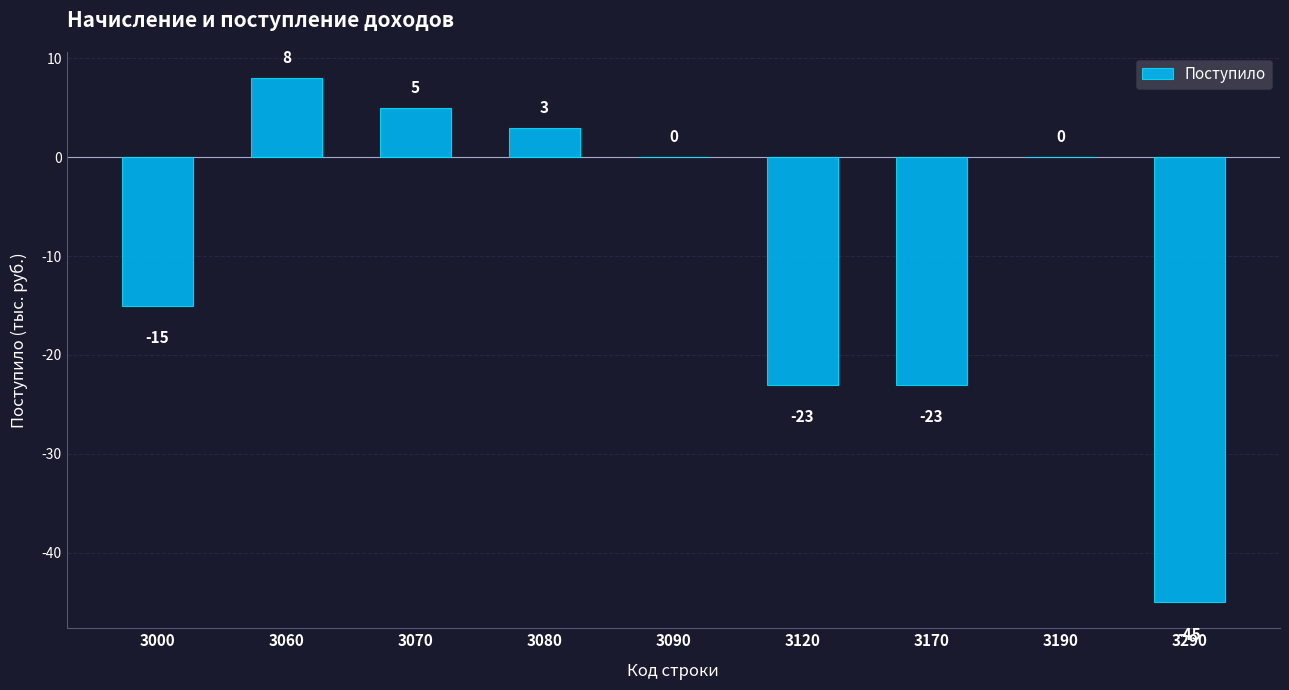

Between 3090 and 3120, which is larger?

3090